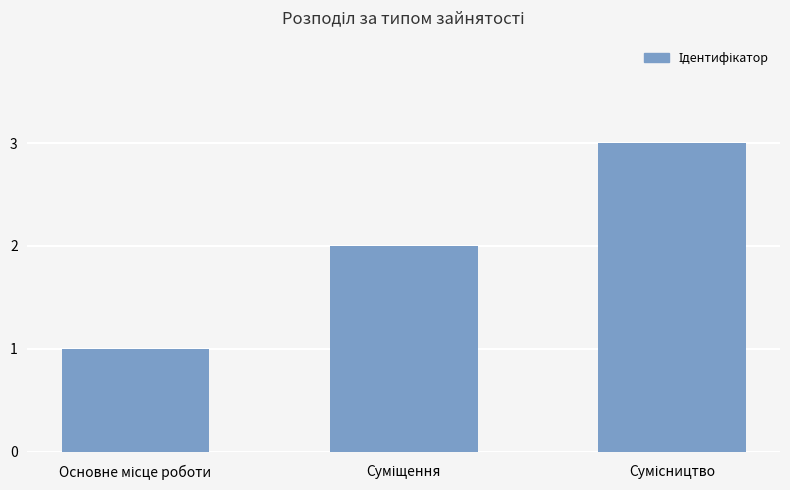

What is the difference between the maximum and minimum values?

2